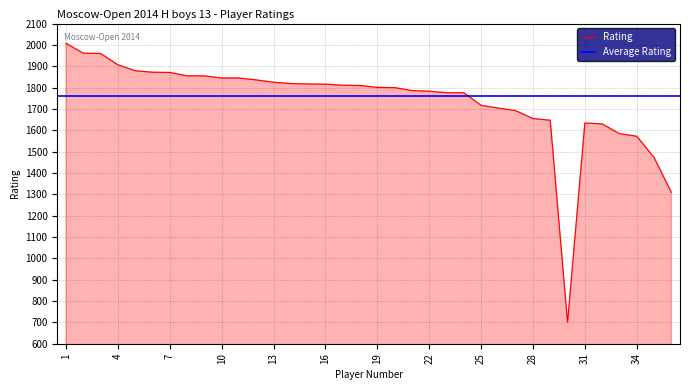

What is the change in value from 21 to 25?

-69